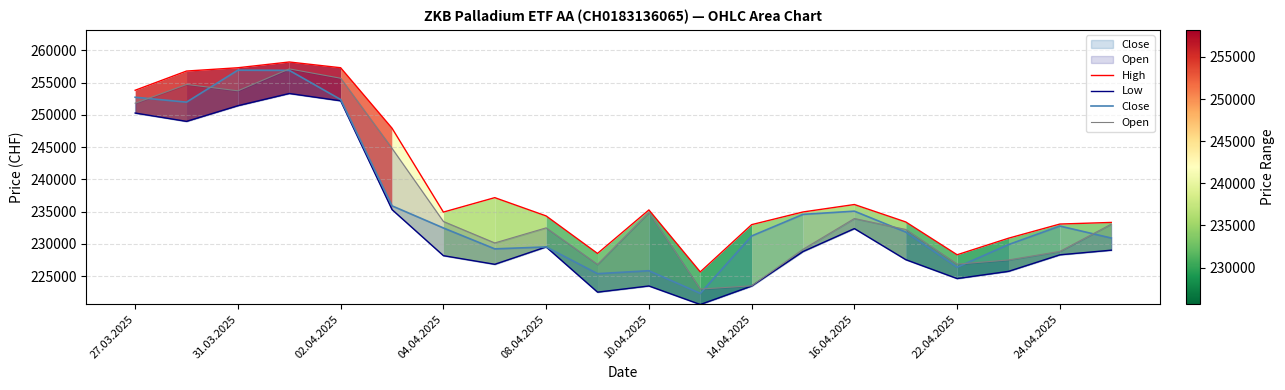

Reading left to right, extract all data points from this chart.

High: 253833	256812	257324	258215	257325	247952	234943	237183	234347	228532	235277	225670	232996	234964	236117	233414	228327	230893	233090	233339
Low: 250301	249010	251439	253333	252196	235330	228187	226848	229541	222530	223488	220617	223476	228828	232384	227566	224637	225755	228318	229037
Close: 252751	251992	256953	256917	252399	235911	232482	229242	229541	225397	225851	222338	231241	234590	235086	231849	226395	229909	232777	230922
Open: 251826	254740	253750	257150	255700	244828	233493	230161	232500	226835	234900	223008	223513	229176	233950	232250	226875	227523	228850	233078